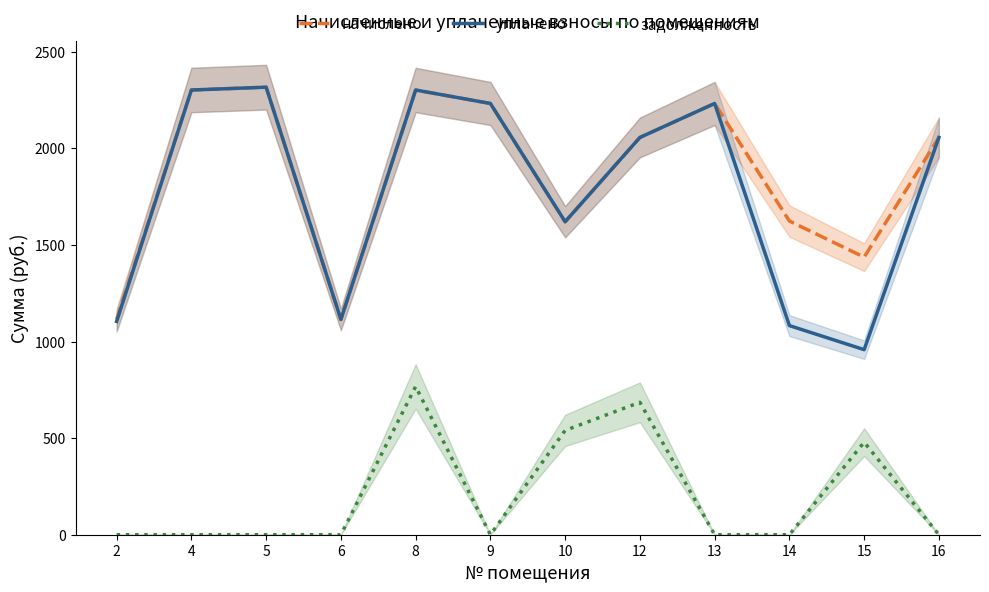

True or false: начислено and задолженность cross at least once.

False